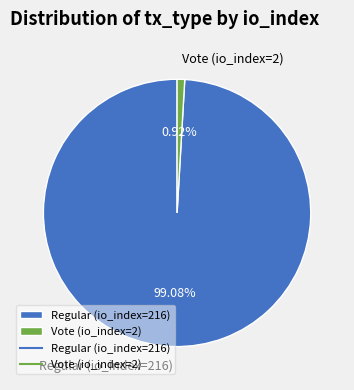

Which has a higher value, Vote (io_index=2) or Regular (io_index=216)?

Regular (io_index=216)